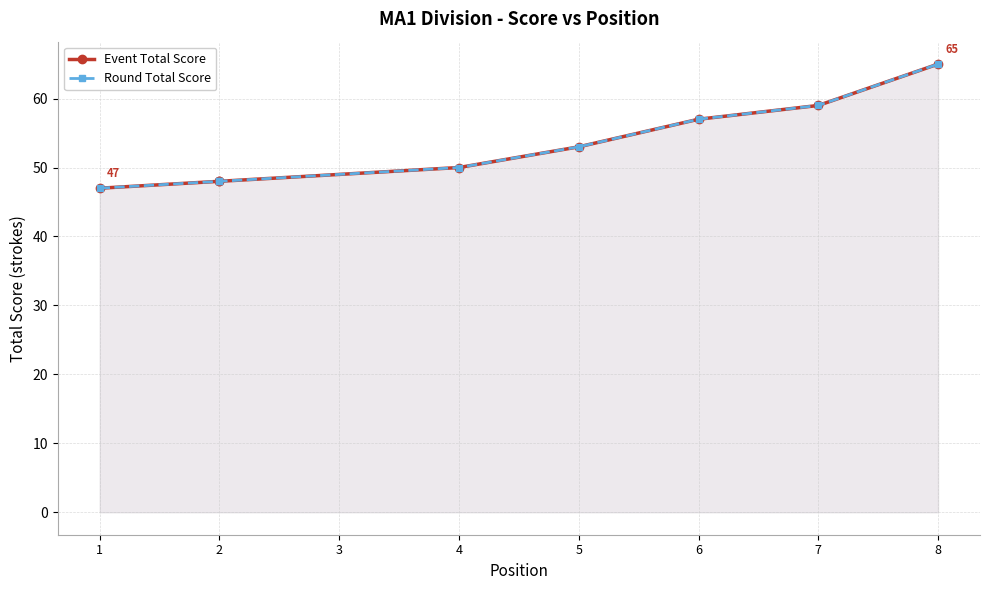

What is the sum of the Round Total Score values at 4 and 7?

109